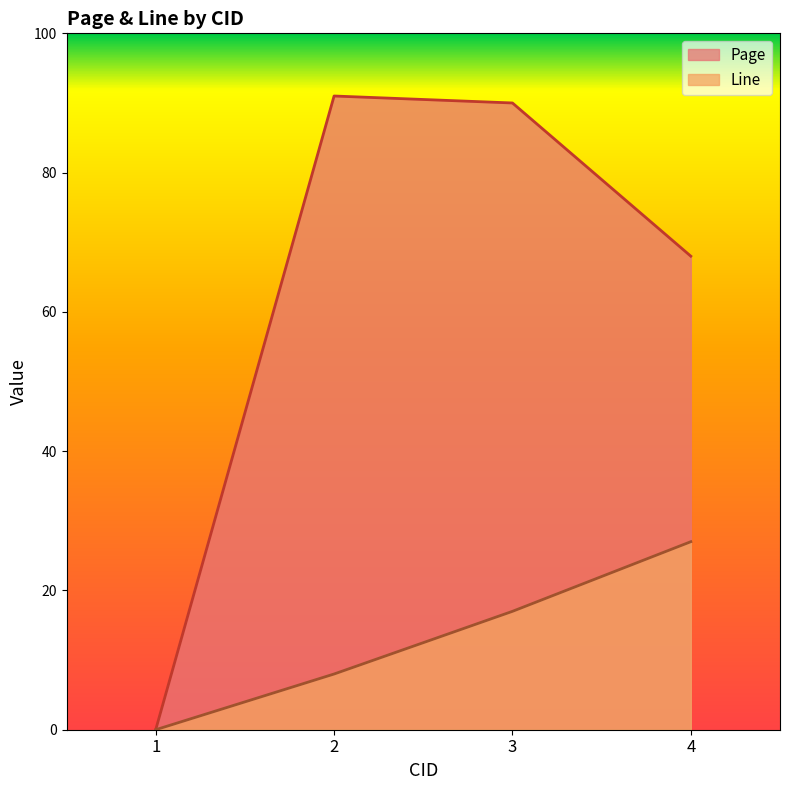

Which category has the lowest value across all series?

1